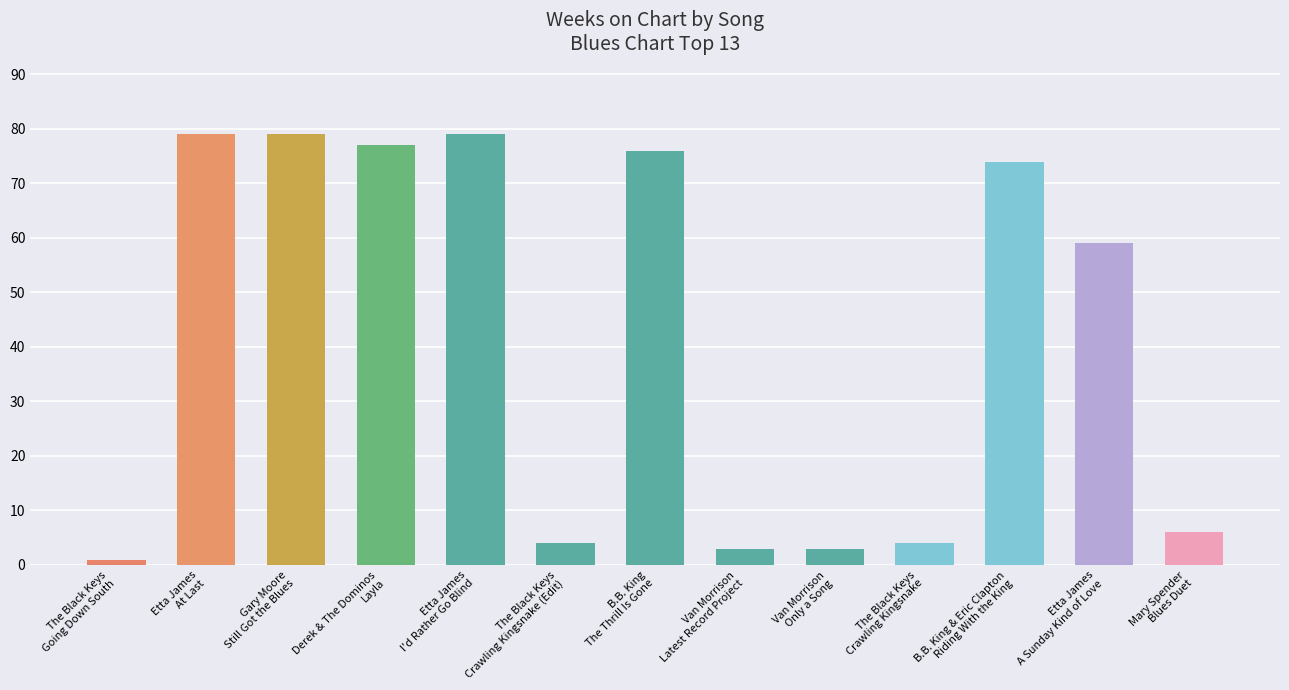

What is the label of the 5th bar from the left?

Etta James
I'd Rather Go Blind